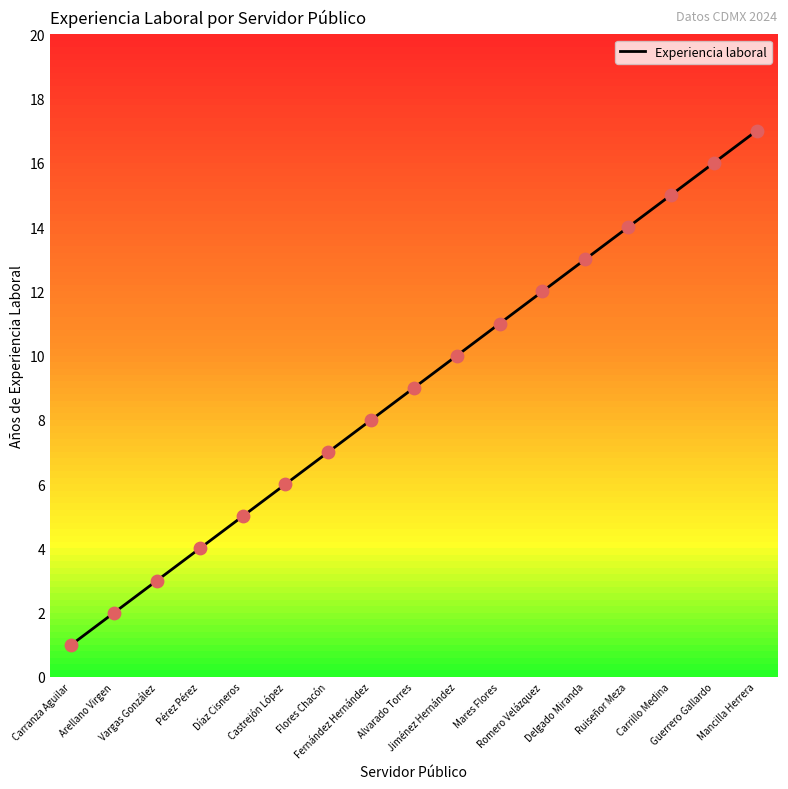

What is the change in value from Díaz Cisneros to Flores Chacón?

+2